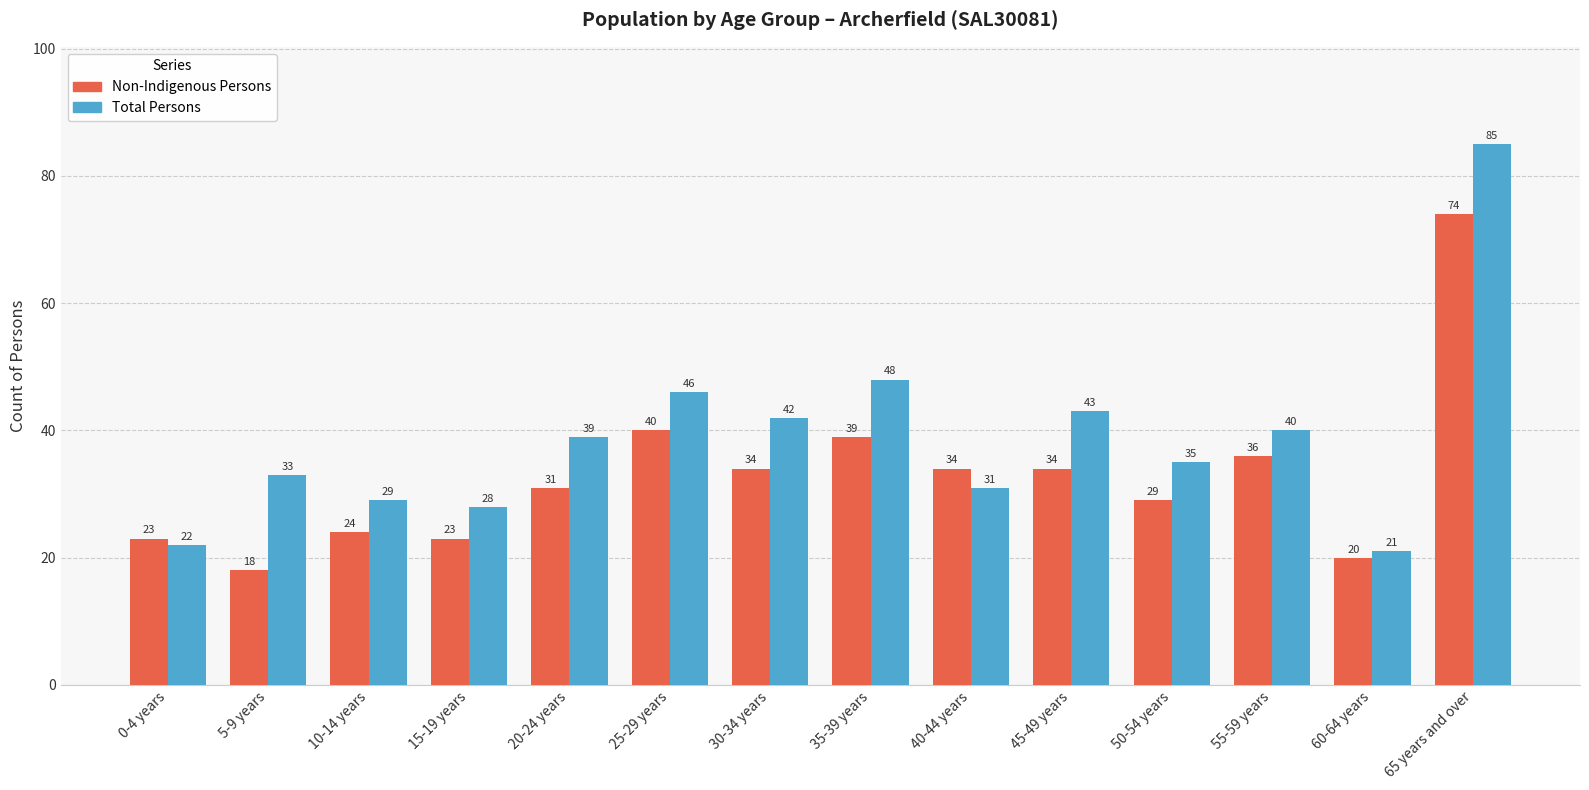

What is the spread (max minus min) of values at 60-64 years?

1